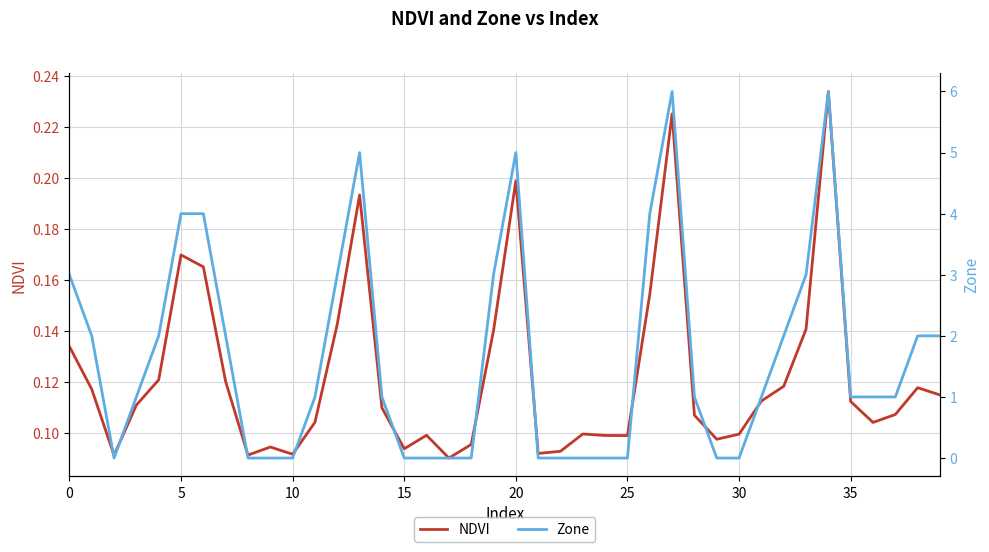

What is the sum of the NDVI values at 35 and 35?

0.2